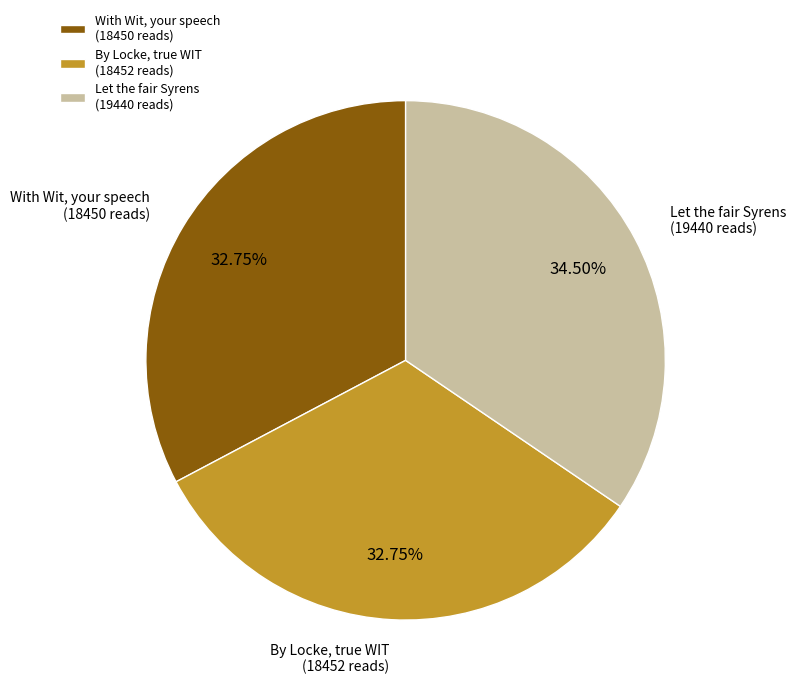

Is there any slice that represents more than half of the pie?

No